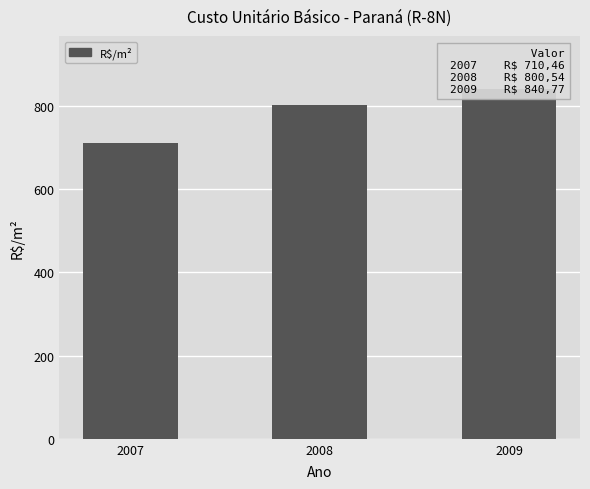

Where is the data nearest to the value 775?

2008